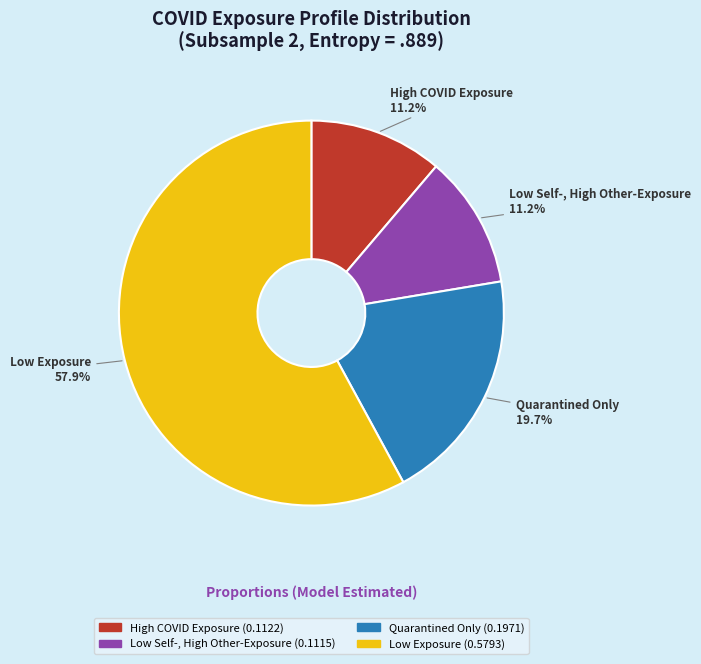

How many segments does this pie chart have?

4